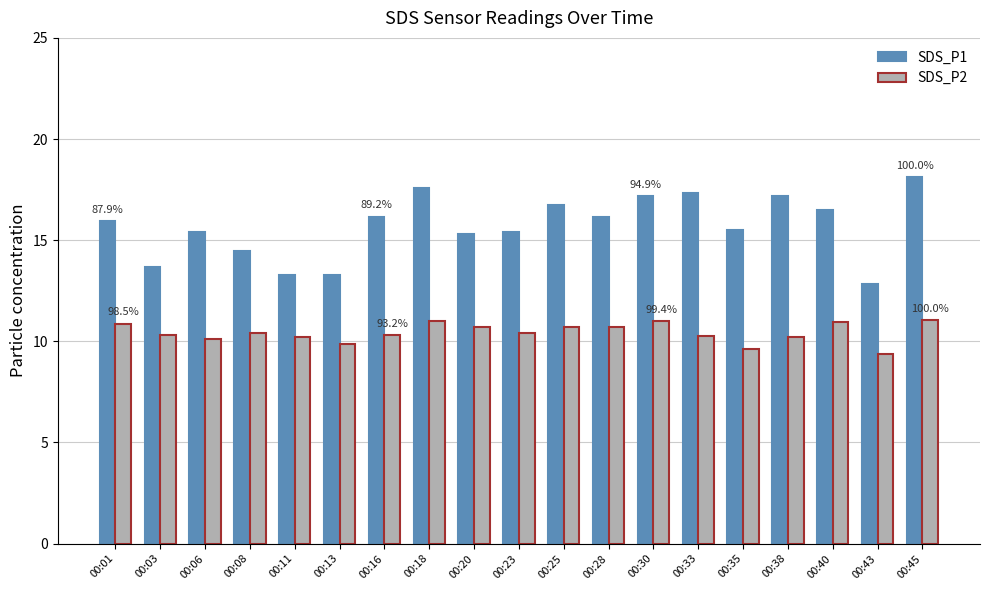

What is the sum of the SDS_P2 values at 00:08 and 00:16?

20.7